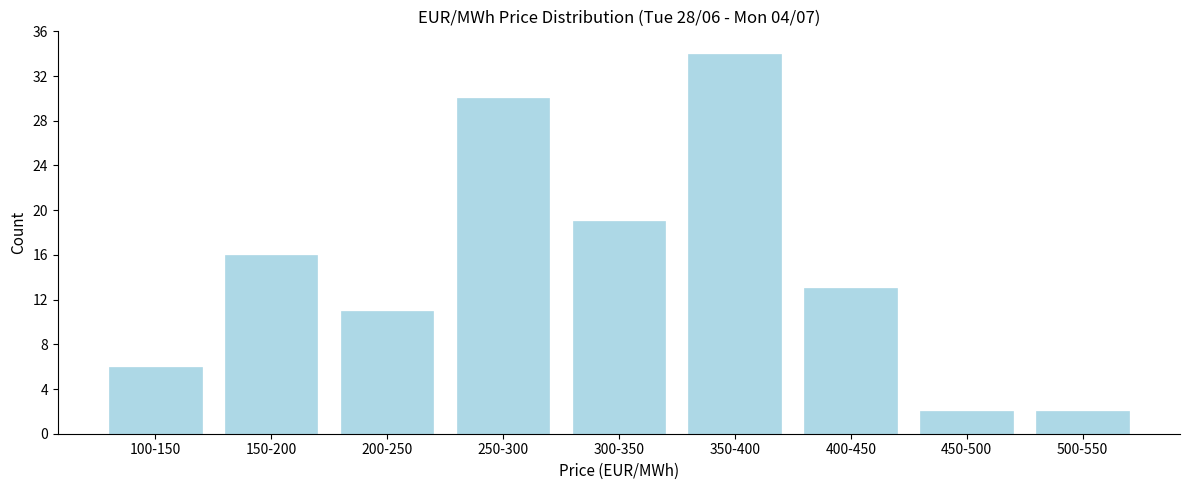

Reading right to left, transcribe all the data shown in this chart.

500-550=2	450-500=2	400-450=13	350-400=34	300-350=19	250-300=30	200-250=11	150-200=16	100-150=6